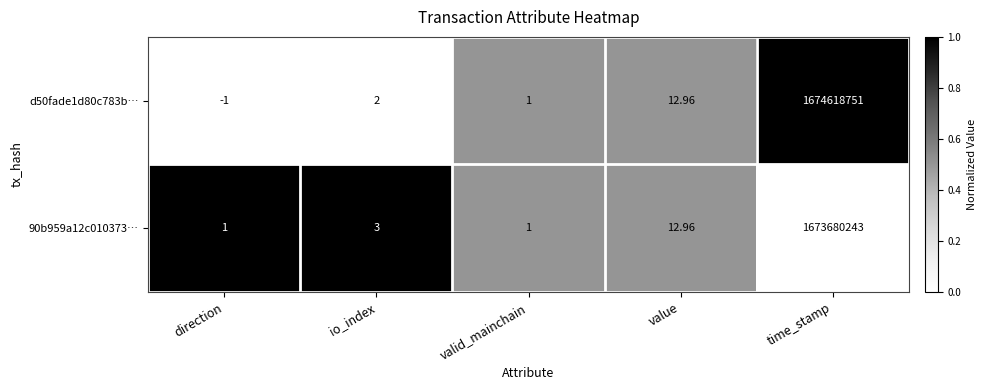

Which category has the lowest value in the d50fade1d80c783b… series?

direction